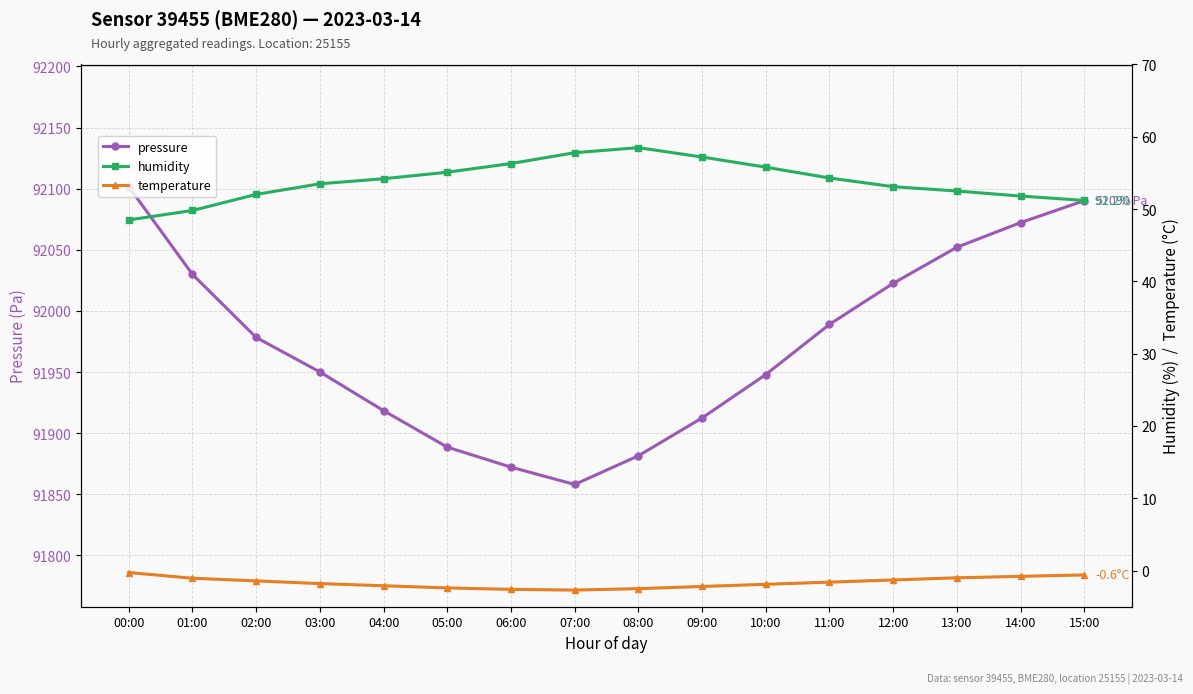

Which series has the largest range (max minus min)?

pressure